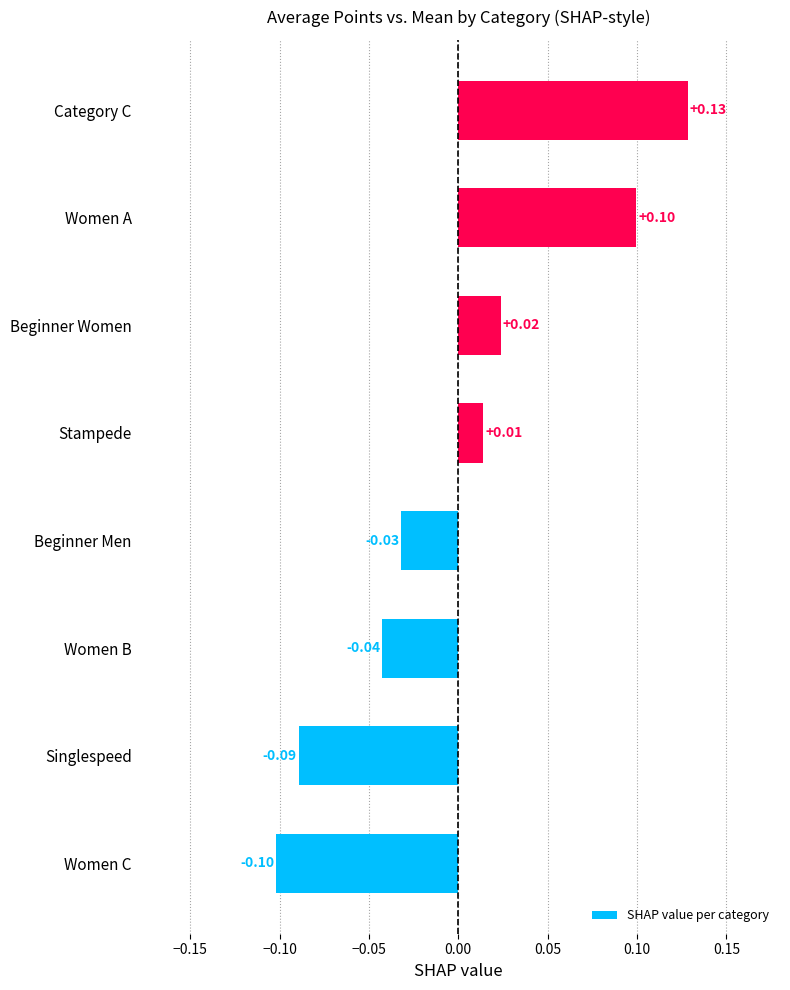

List the labels in order of value, smallest first.

Women C, Singlespeed, Women B, Beginner Men, Stampede, Beginner Women, Women A, Category C